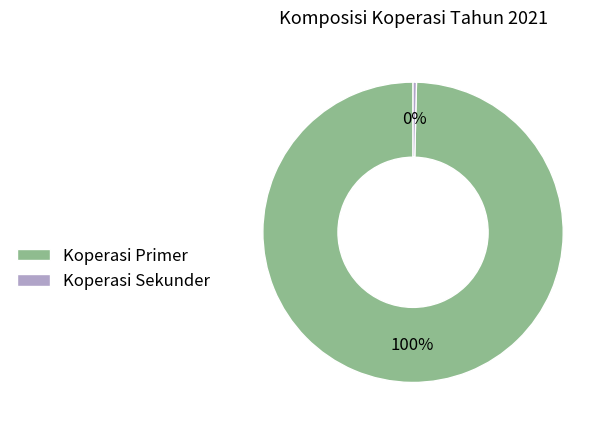

Combined, do Koperasi Primer and Koperasi Sekunder account for over 50%?

Yes